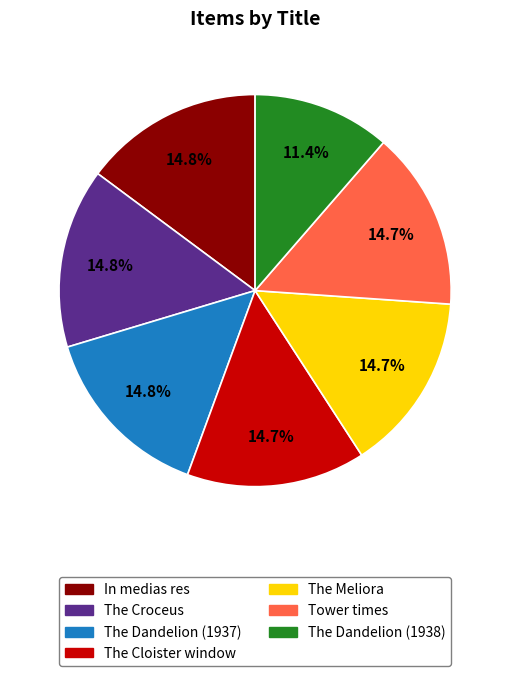

Combined, do The Dandelion (1938) and The Cloister window account for over 50%?

No